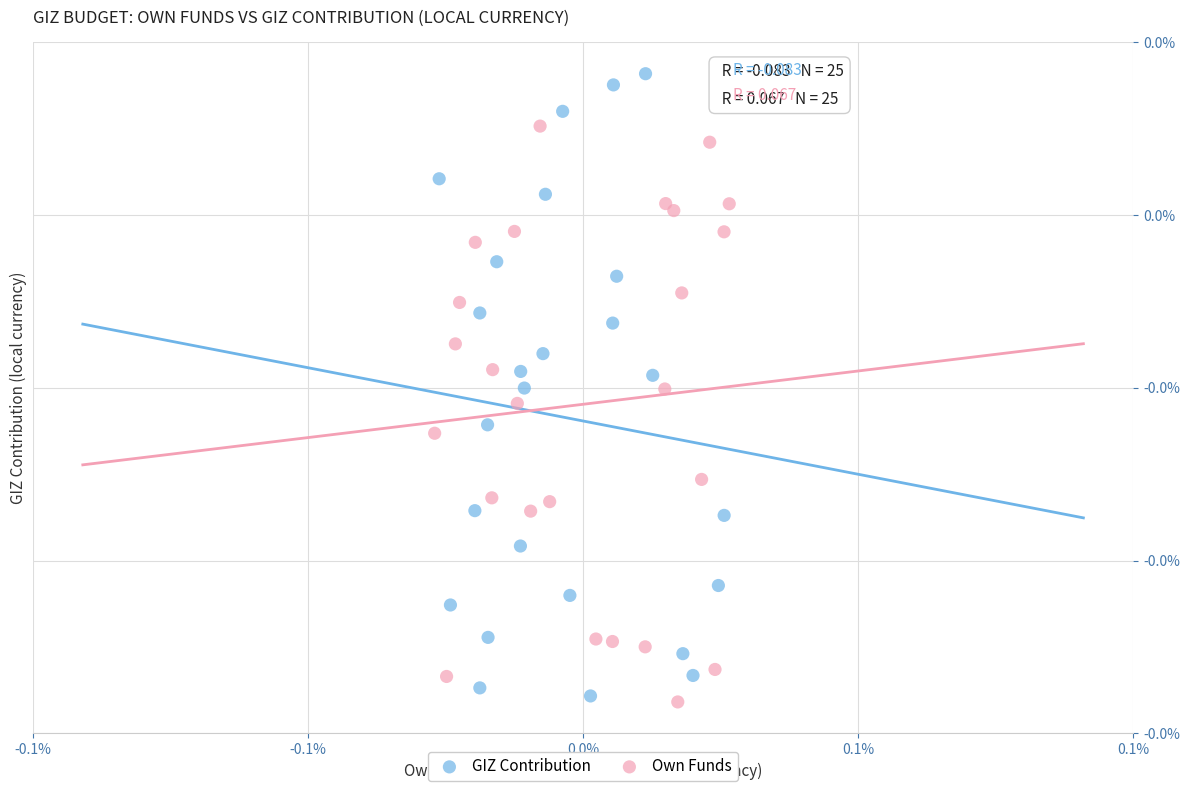

What are all the series names shown in the legend?

GIZ Contribution, Own Funds